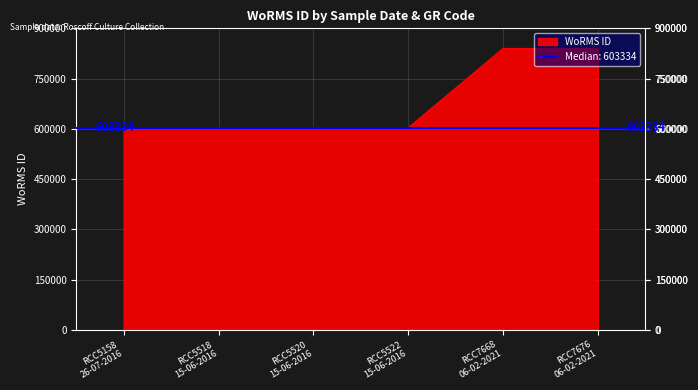

What is the average value?

682232